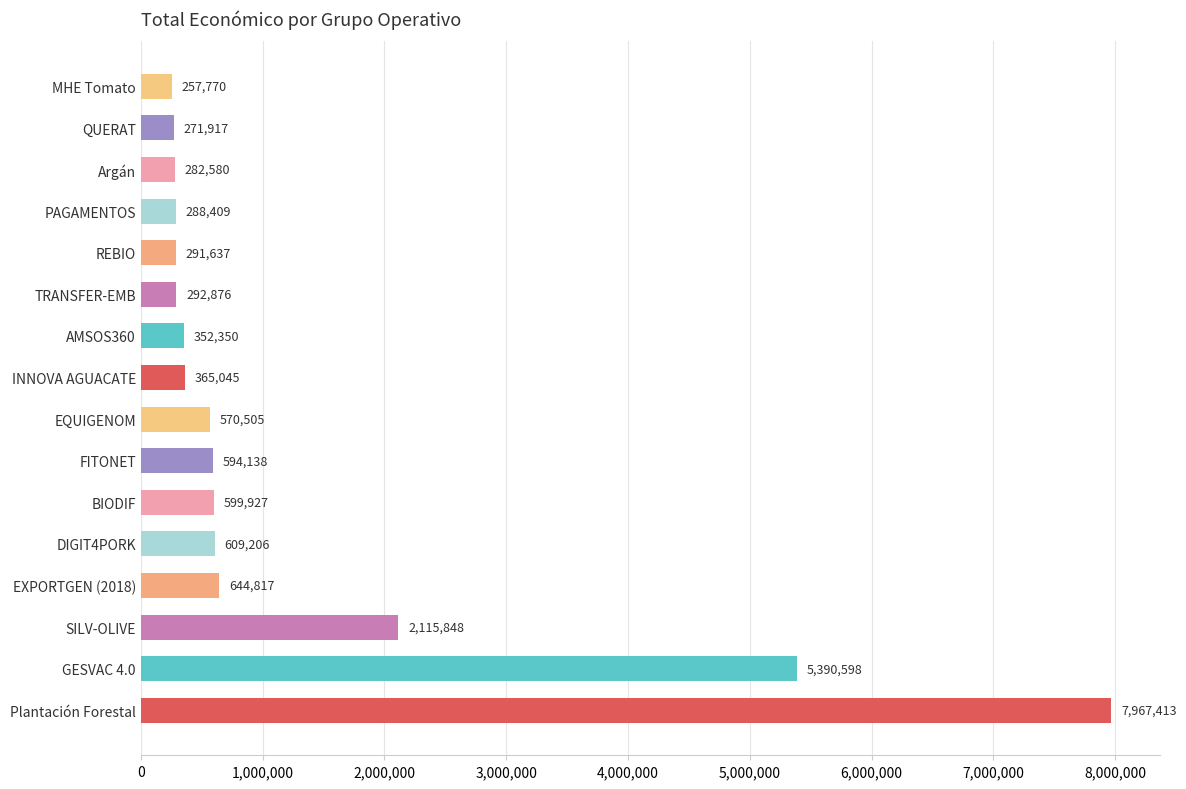

Reading bottom to top, transcribe all the data shown in this chart.

7967413	5390598	2115848	644817	609206	599927	594138	570505	365045	352350	292876	291637	288409	282580	271917	257770